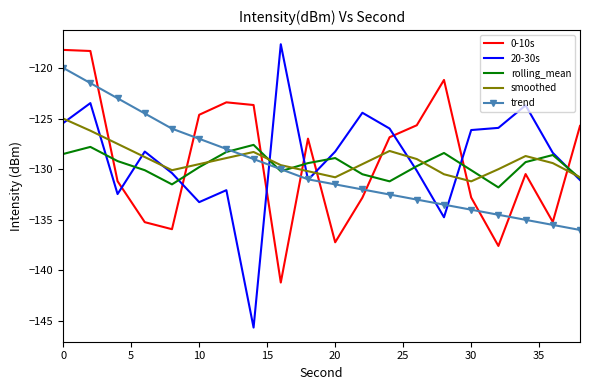

True or false: trend and smoothed intersect in this chart.

True